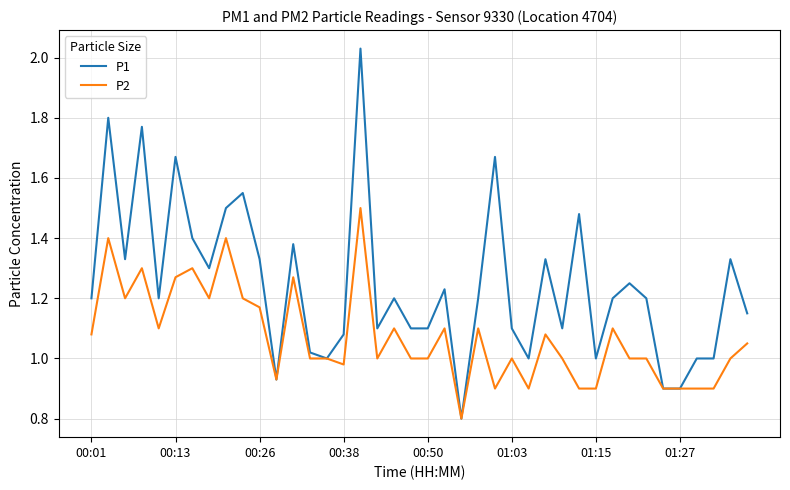

What is the smallest value displayed?

0.8